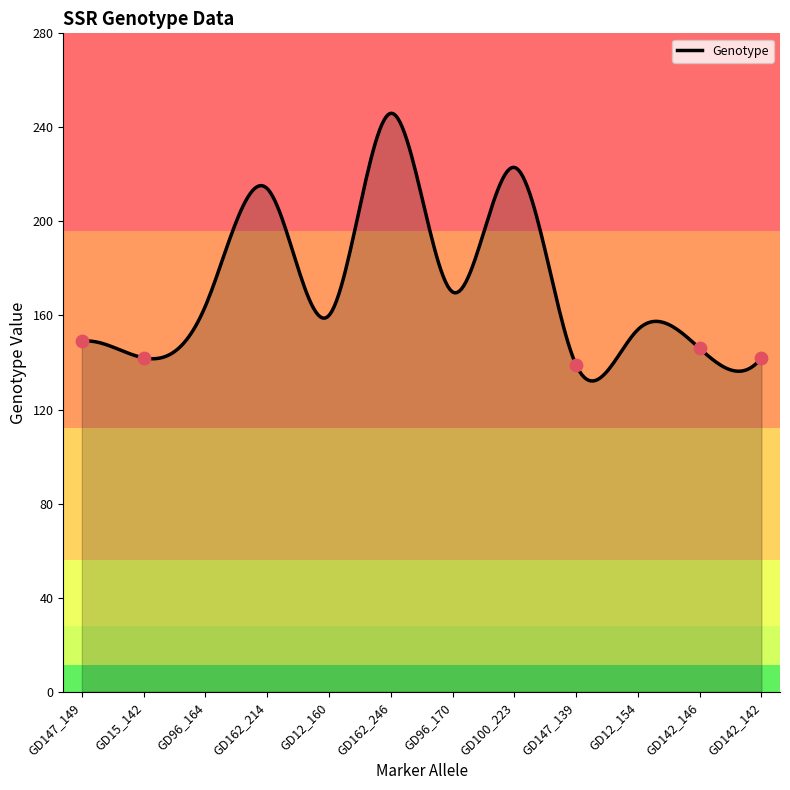

What is the change in value from GD147_149 to GD12_160?

+11